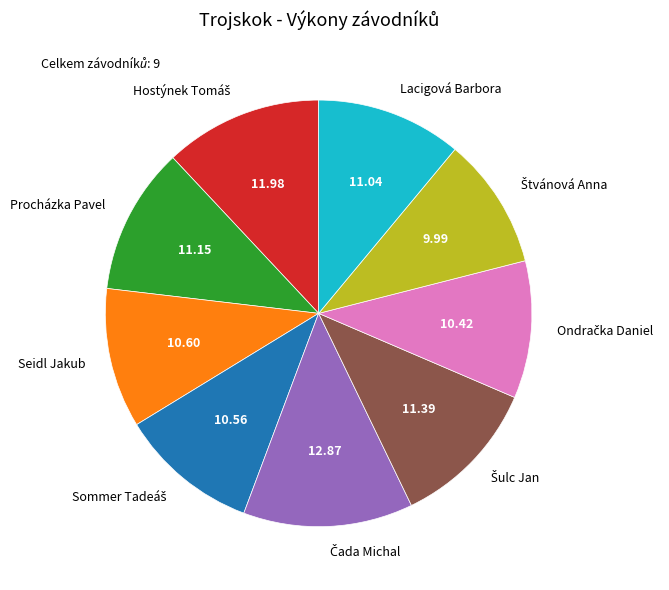

Does any single category account for the majority?

No